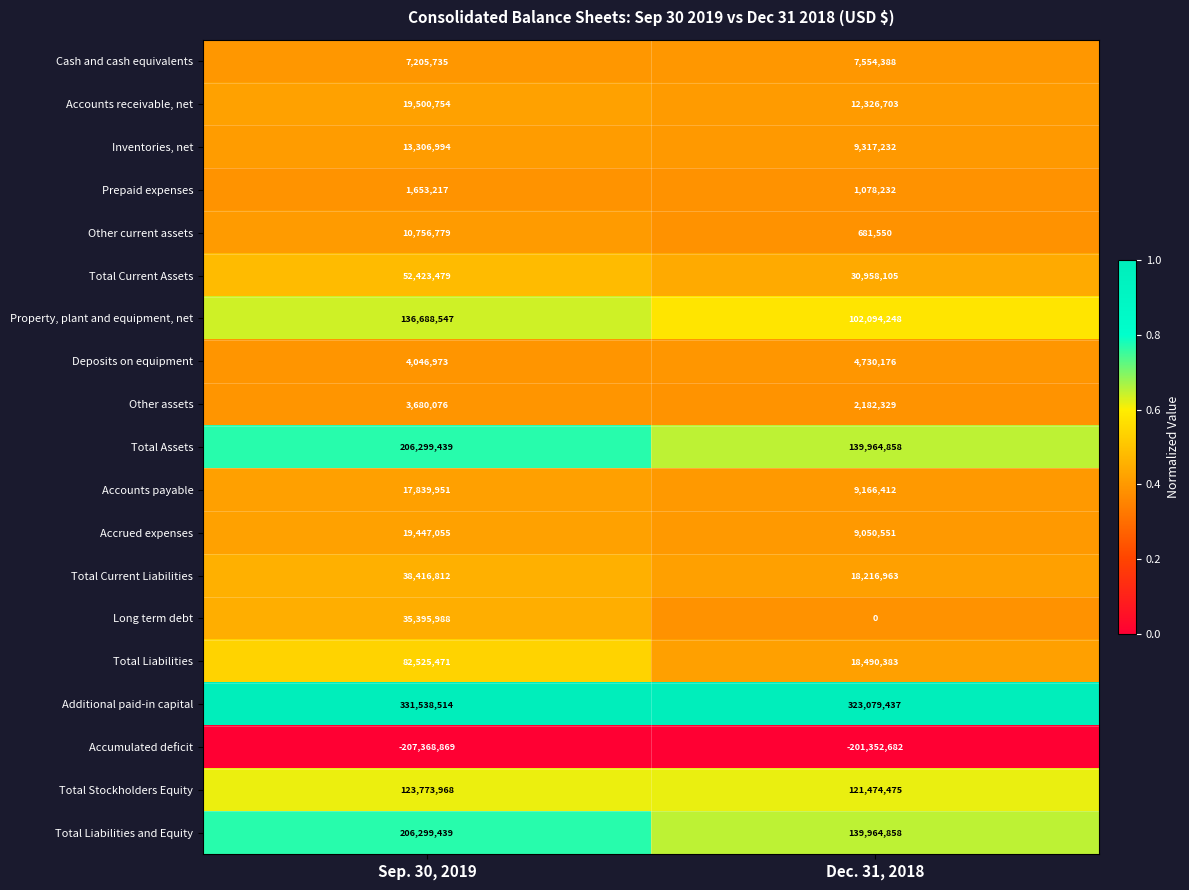

The value of Total Stockholders Equity at Dec. 31, 2018 is 165394283. True or false?

False